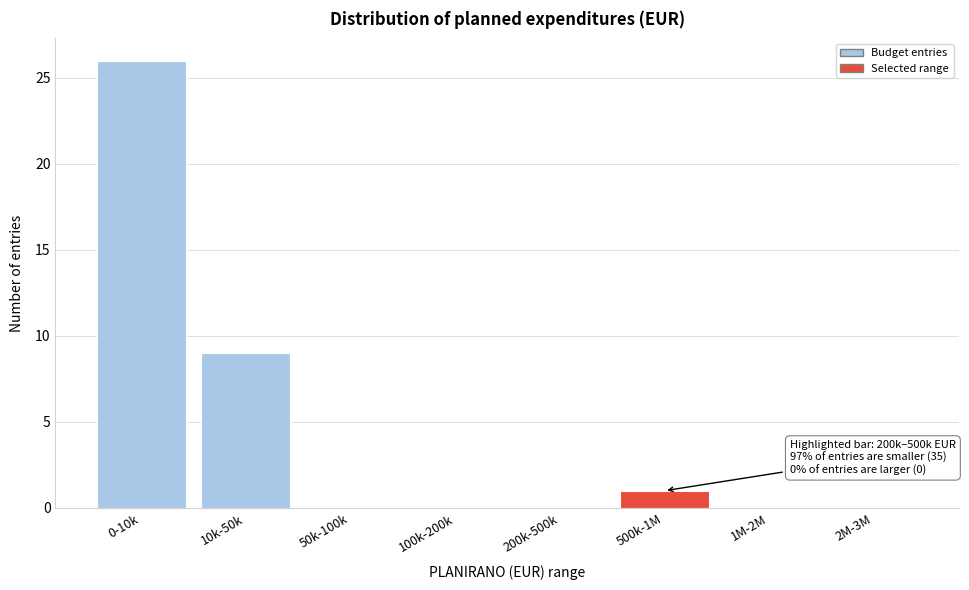

Reading left to right, what are all the values shown in this chart?

0-10k=26	10k-50k=9	50k-100k=0	100k-200k=0	200k-500k=0	500k-1M=1	1M-2M=0	2M-3M=0